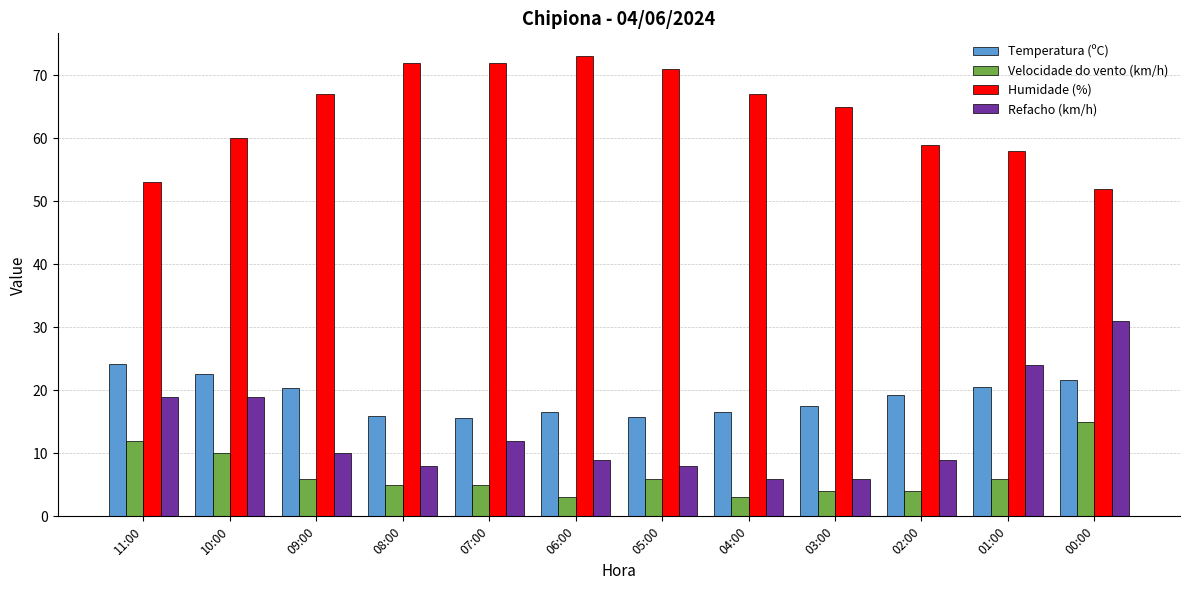

What is the smallest value displayed?

3.0